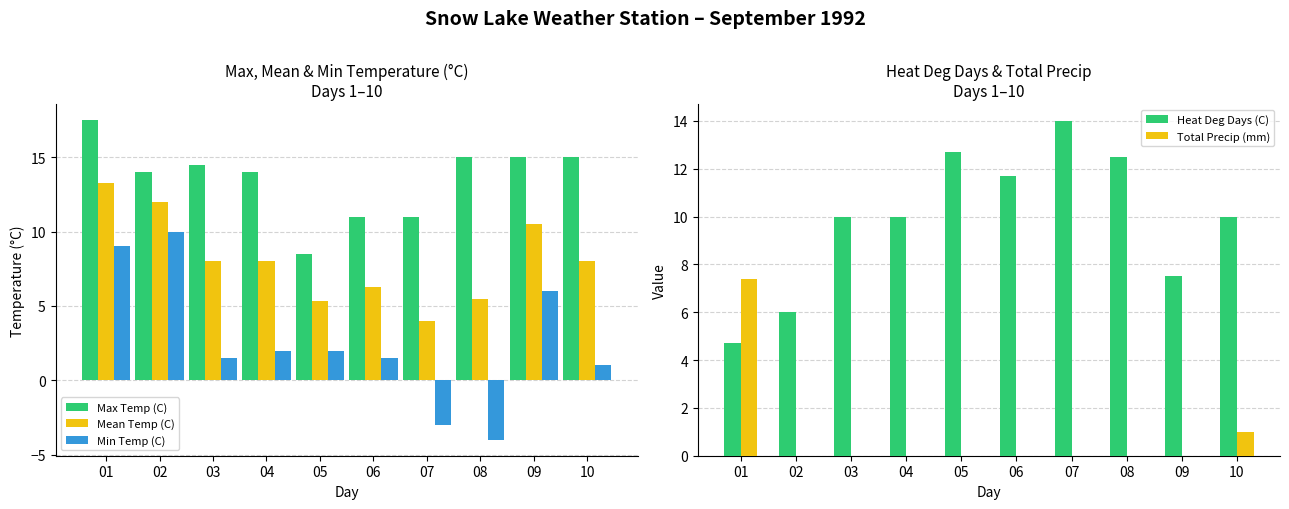

At which label is Total Precip (mm) closest to 3?

10